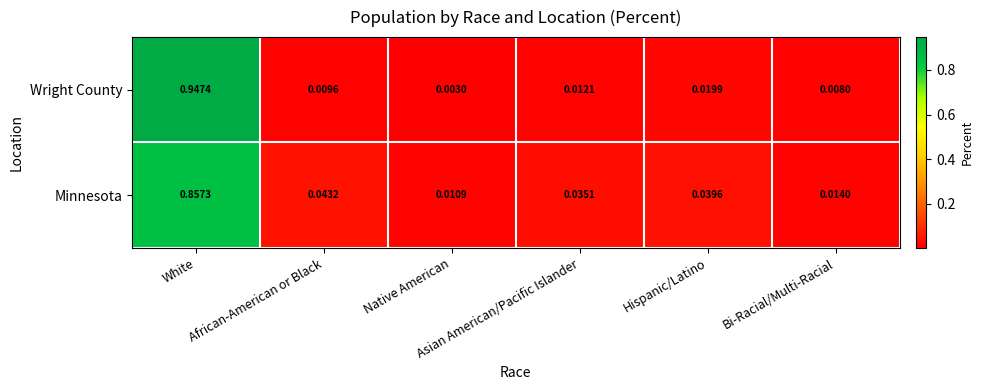

List the series in order of their peak value, lowest first.

Minnesota, Wright County